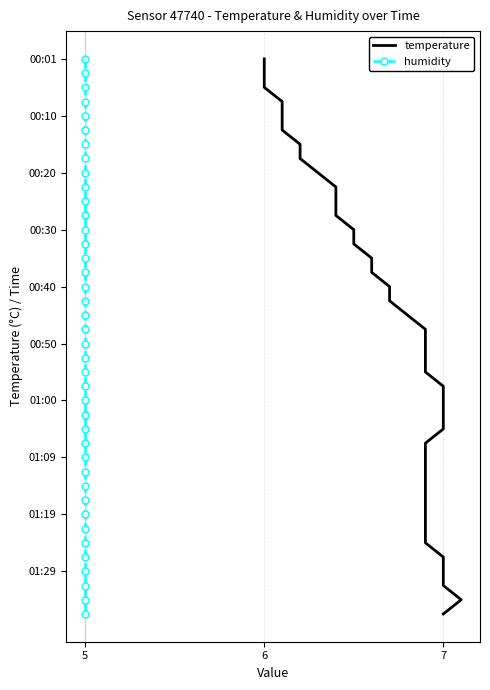

How many data points does each series have?

40